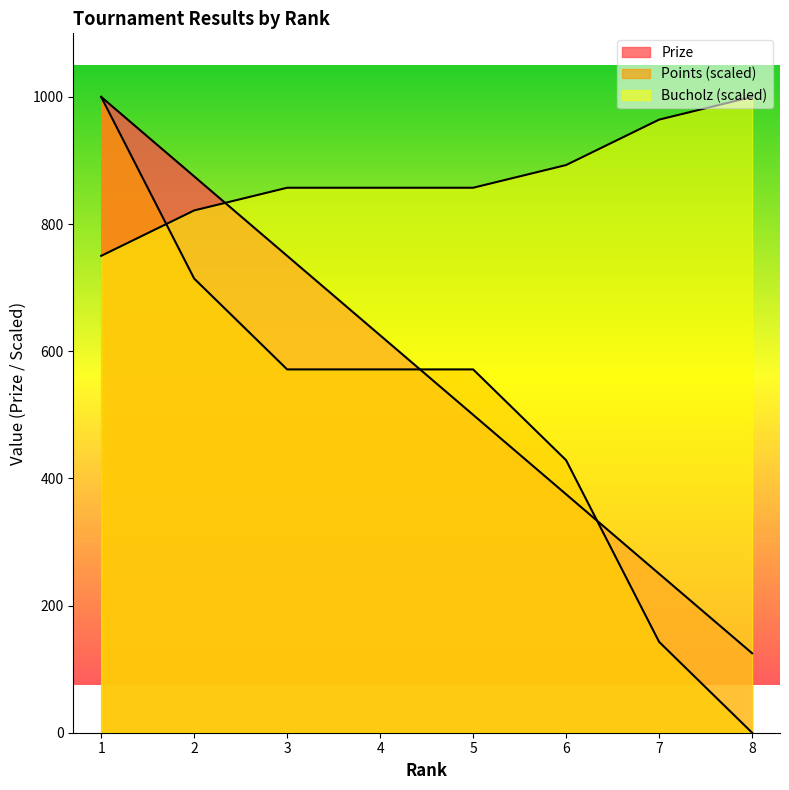

Is it true that Bucholz equals 192.9 at 3?

False